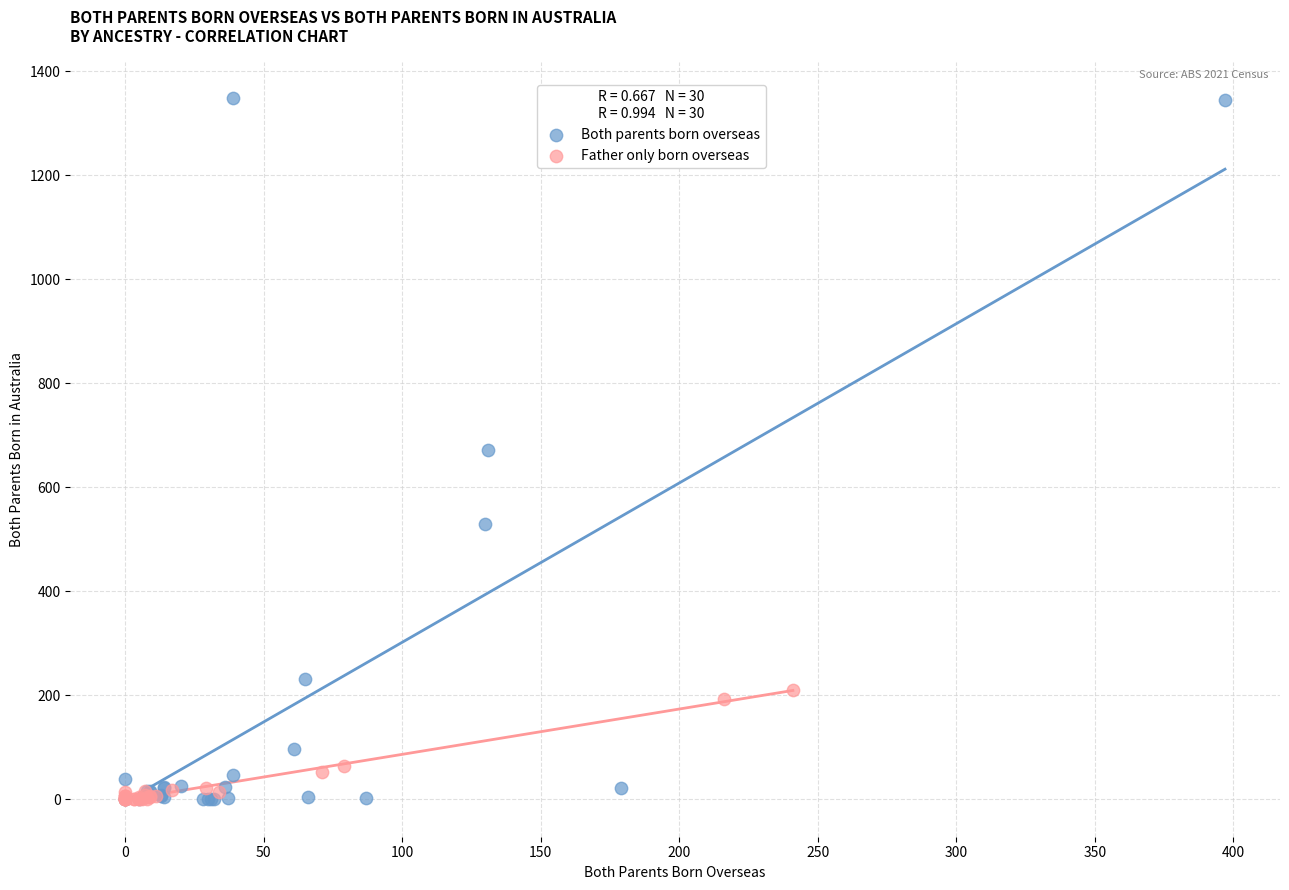

What are all the series names shown in the legend?

Both parents born overseas, Father only born overseas